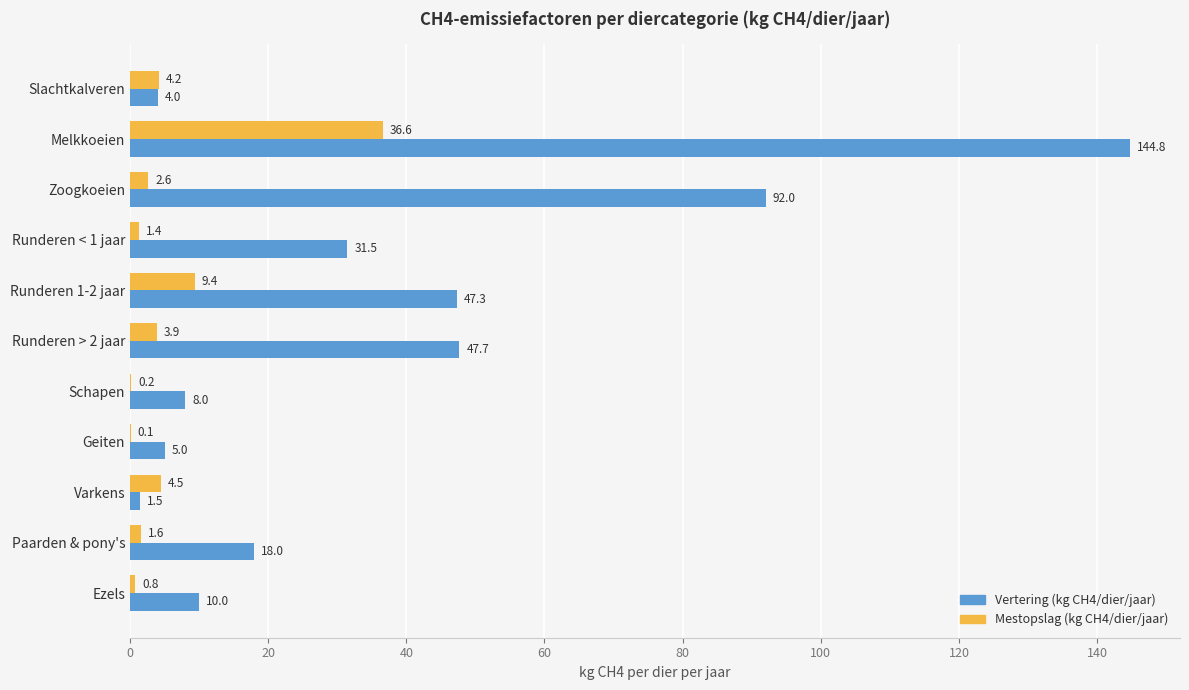

Which series has the largest total across all categories?

Vertering (kg CH4/dier/jaar)